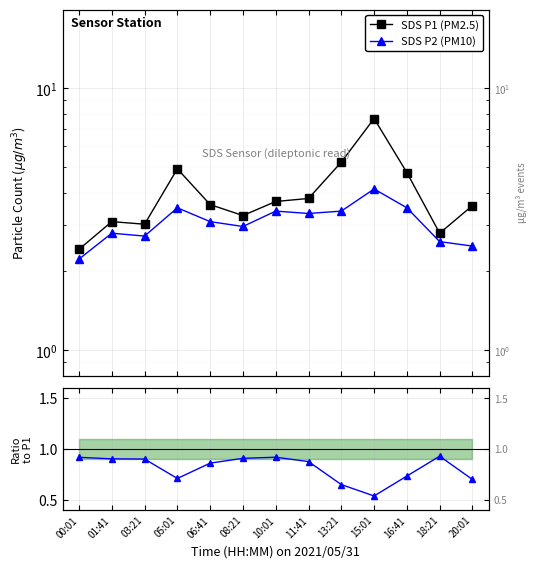

What is the sum of the SDS P1 (PM2.5) values at 03:21 and 06:41?

6.6